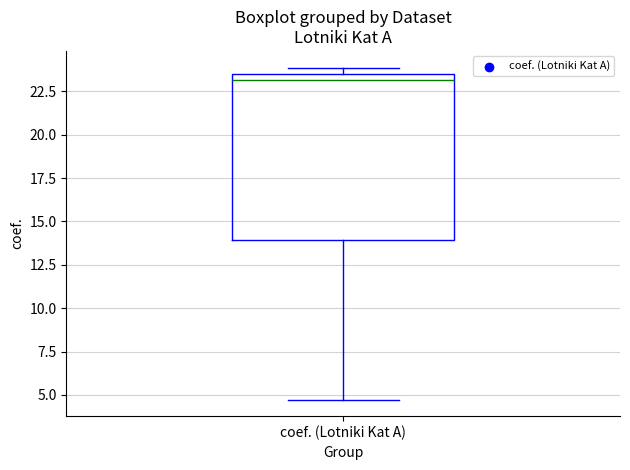

Where does the lower whisker of the box for coef. (Lotniki Kat A) end on the y-axis? The values are not printed on the chart, so give them approximately, as read against the axis.

4.5